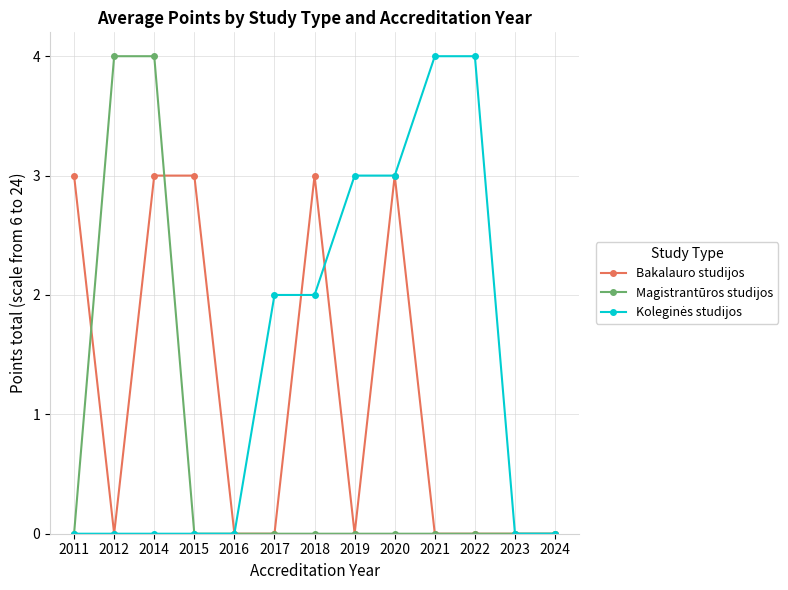

Where is the first local minimum for Bakalauro studijos?

2012